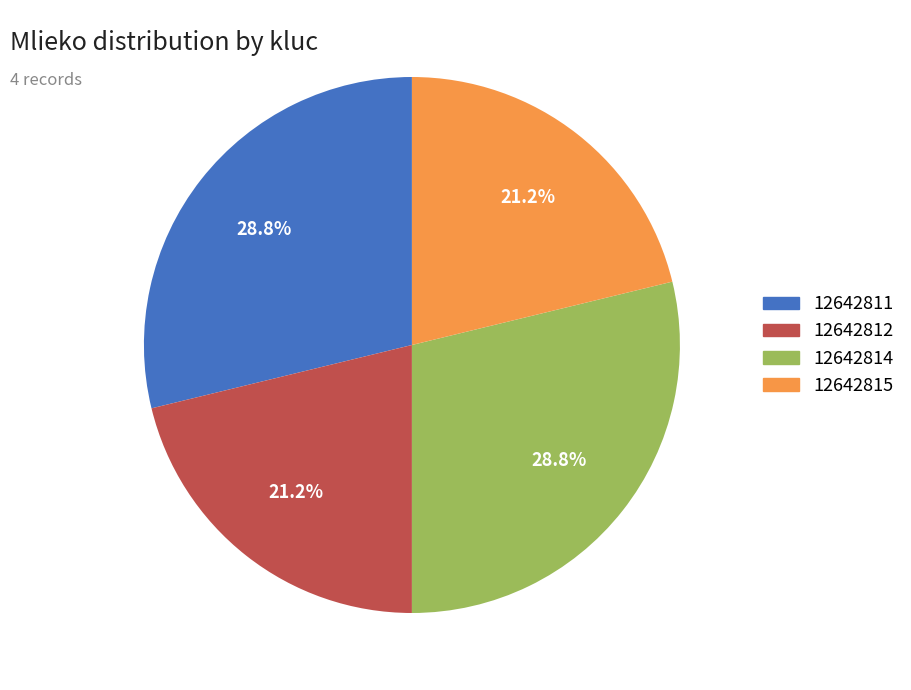

Combined, what portion of the pie is 12642811 and 12642814?

57.6%